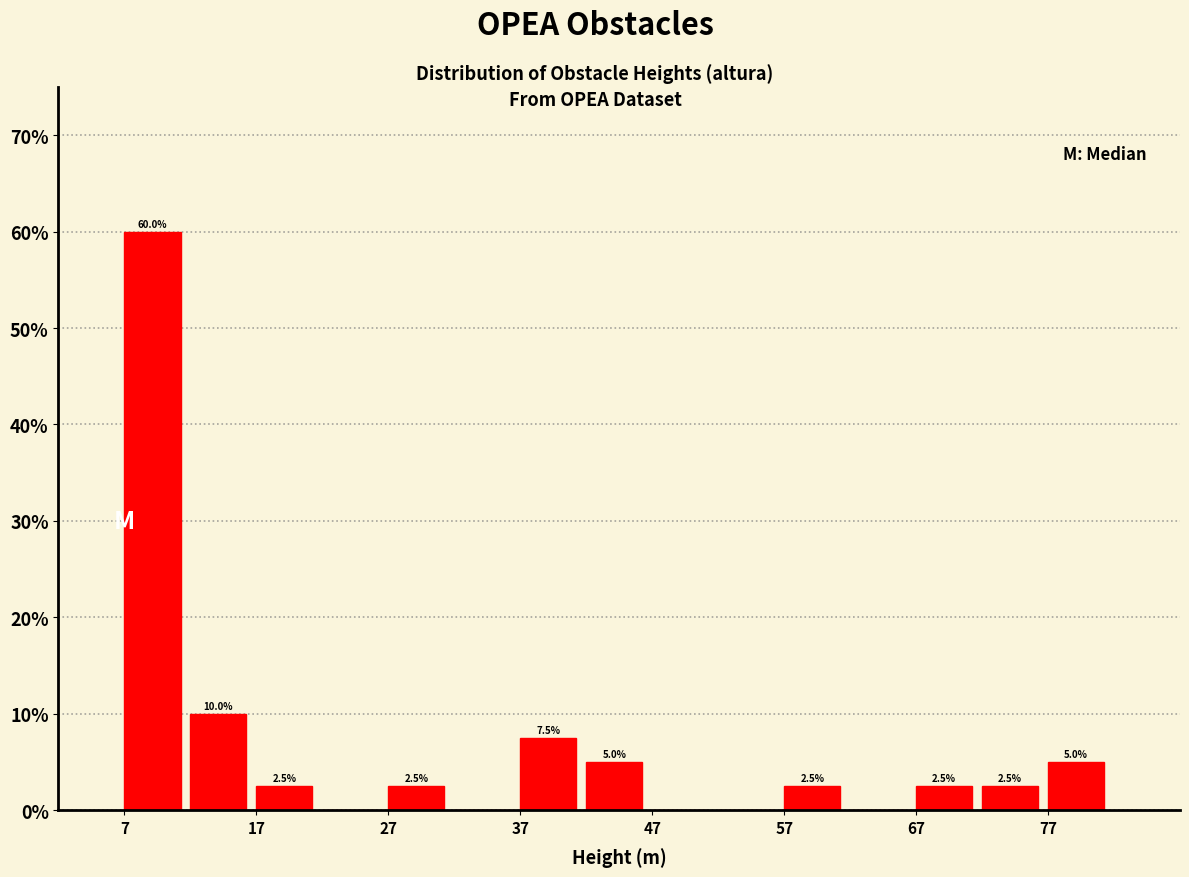

Which range on the x-axis has the tallest bar?

7 to 12